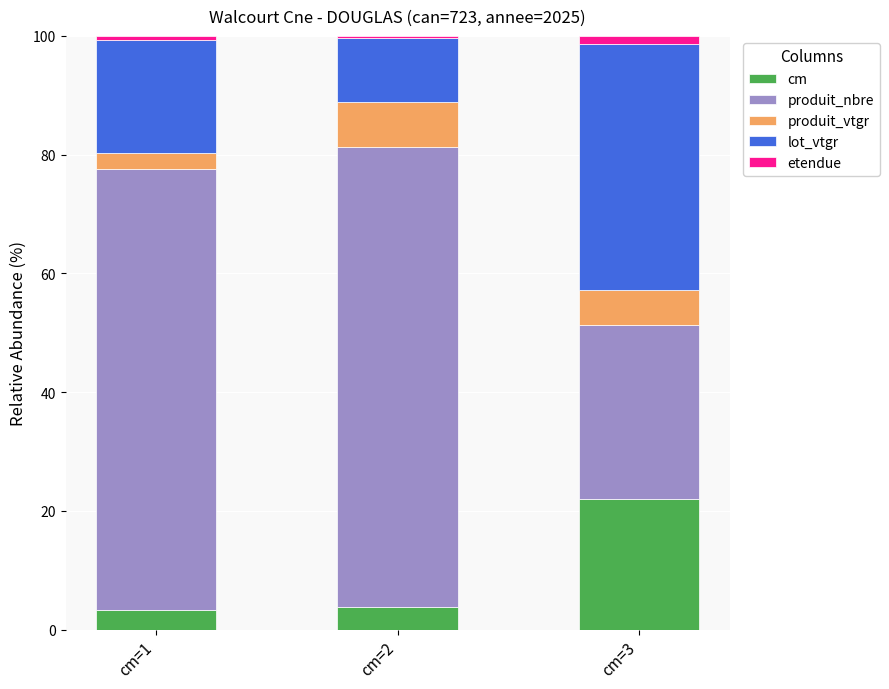

Reading left to right, transcribe the values for cm.

3.4	3.8	22.0